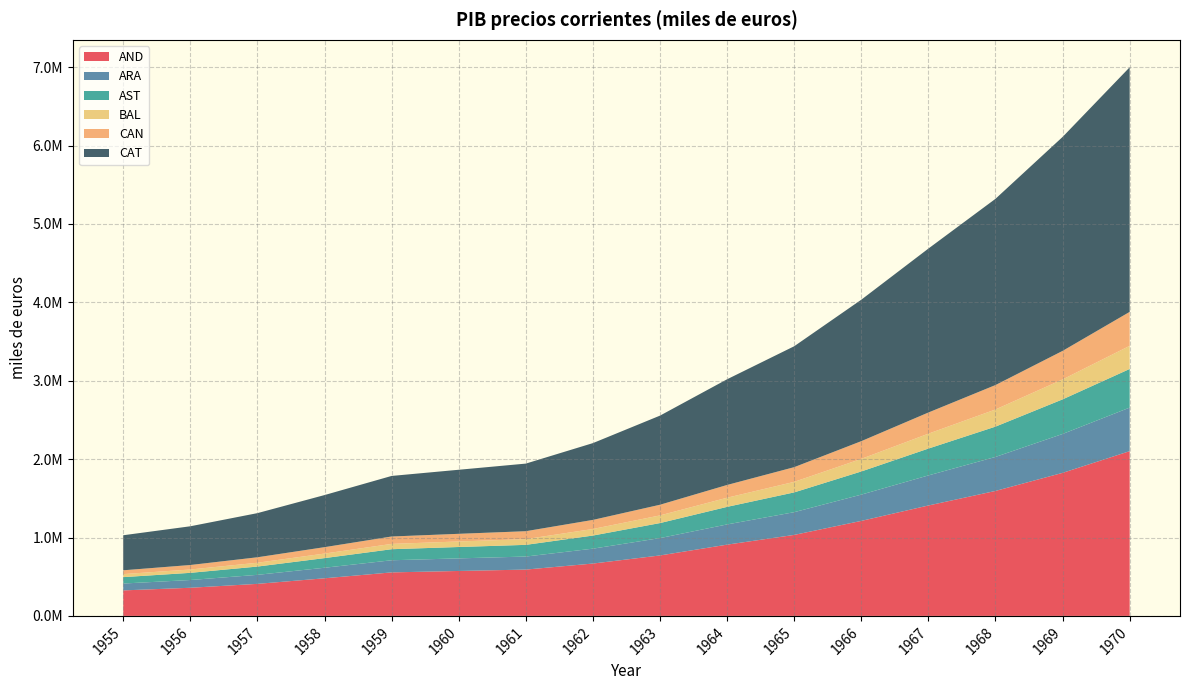

Reading right to left, list all the values displayed in this chart.

AND: 2101889.1	1824866.9	1594328.2	1408637.2	1212181.4	1033371.4	909099.8	771335.6	667977.0	590966.0	573324.9	555095.1	479928.7	408754.7	359046.2	325336.0
ARA: 555717.6	496271.8	433897.2	383644.1	335137.6	290026.5	258034.6	221408.8	189861.1	166325.9	160616.3	154791.5	134463.0	115062.8	98920.7	87727.1
AST: 492849.7	441397.2	386635.7	342491.9	295373.8	252356.7	223933.7	191646.8	167274.1	149155.5	145117.0	140904.8	122928.1	105646.2	91421.5	81608.8
BAL: 295066.1	254436.5	218637.4	190000.0	160578.6	134447.1	116693.7	97683.7	83696.1	73260.9	70520.5	67746.7	57889.2	48728.7	42631.2	38473.8
CAN: 433167.9	363890.2	311748.6	270092.8	226087.0	187481.4	162714.0	136197.2	115987.0	100909.7	97742.2	94484.1	81797.6	69758.8	57400.0	48721.3
CAT: 3120816.5	2729868.2	2376090.7	2091507.6	1804670.7	1542613.1	1348543.0	1136971.1	979735.0	862483.7	817185.5	772713.8	664641.0	563160.7	494026.1	447055.9